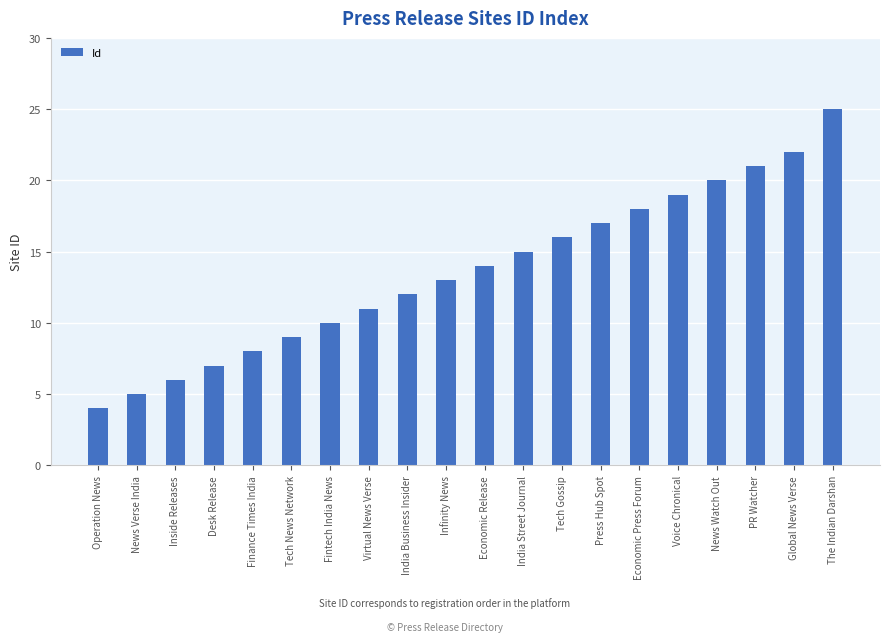

Reading left to right, what are all the values shown in this chart?

4	5	6	7	8	9	10	11	12	13	14	15	16	17	18	19	20	21	22	25